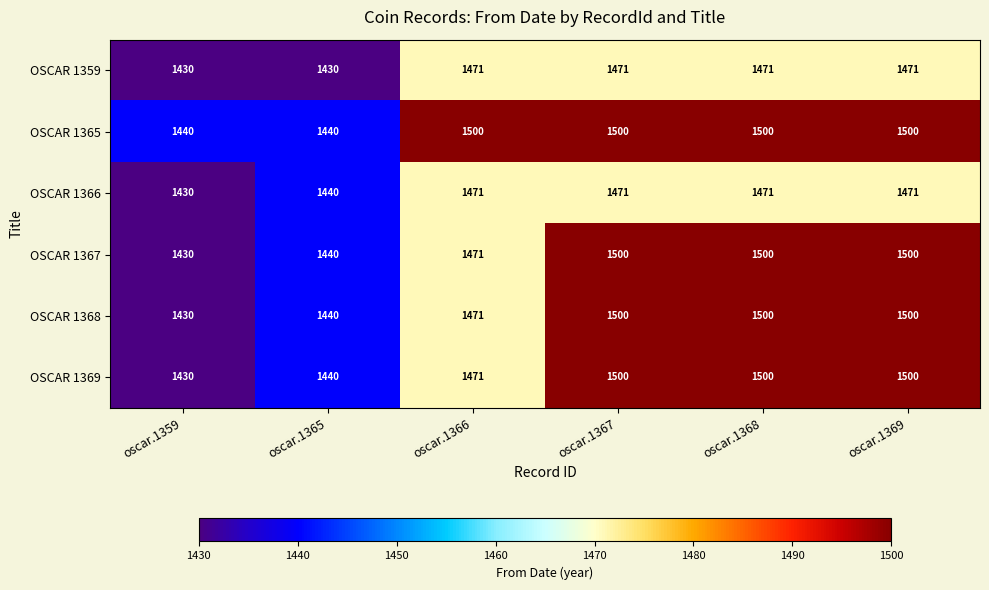

The OSCAR 1359 series shows 449 at oscar.1365. True or false?

False